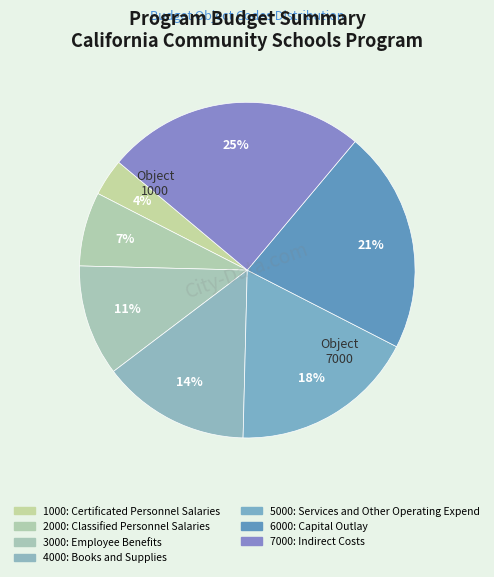

How many segments does this pie chart have?

7